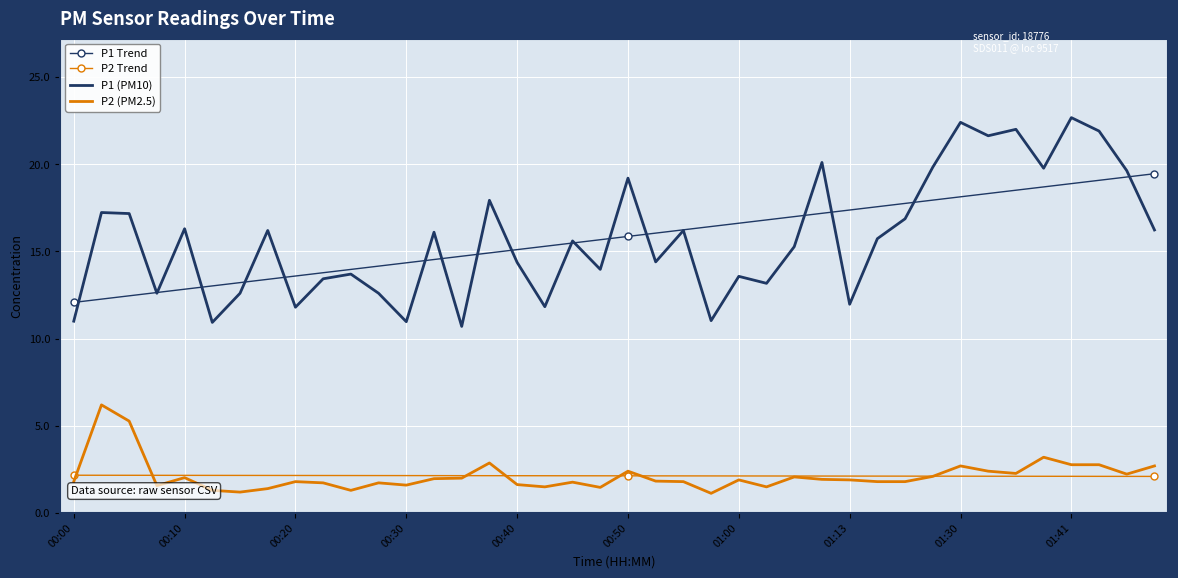

List the series in order of their peak value, lowest first.

P2 Trend, P2 (PM2.5), P1 Trend, P1 (PM10)